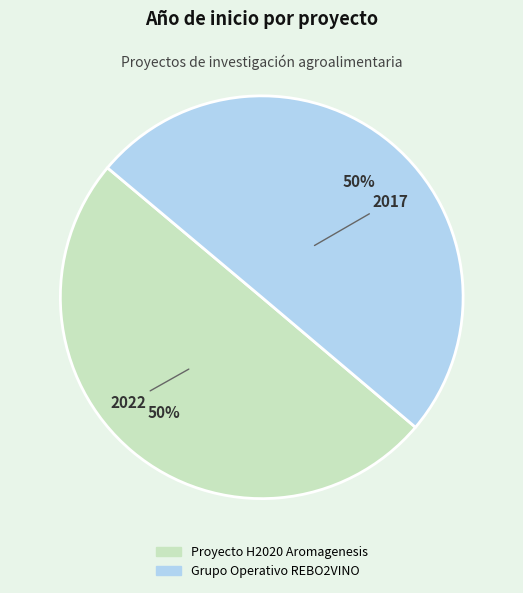

Is the sum of Grupo Operativo REBO2VINO and Proyecto H2020 Aromagenesis greater than half?

Yes